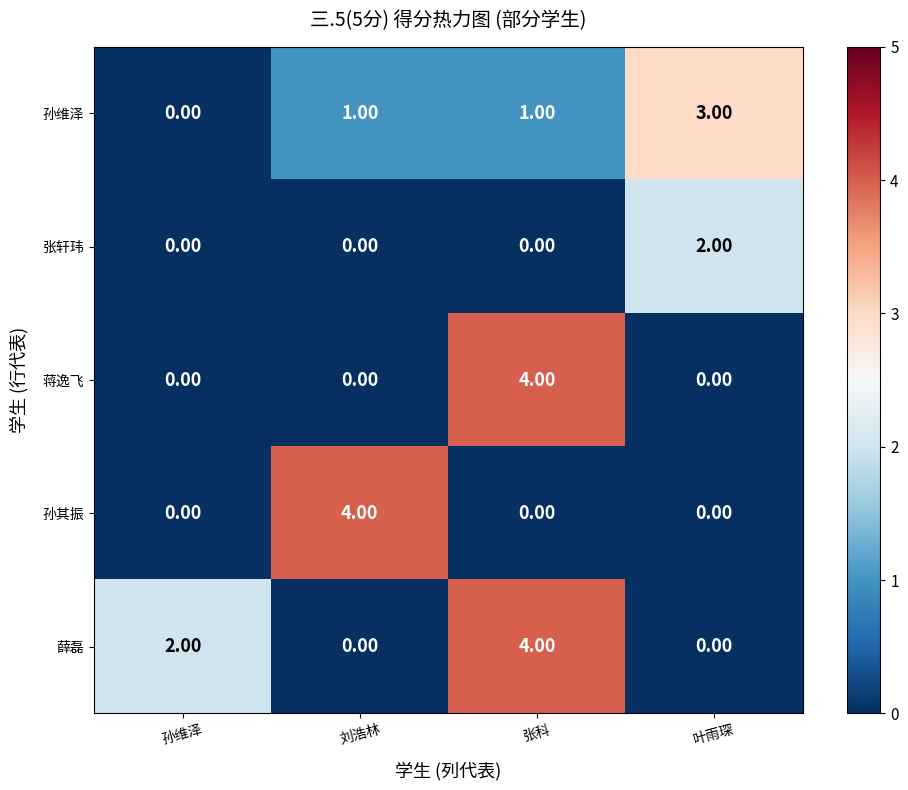

How many positive values does the 张轩玮 series have?

1